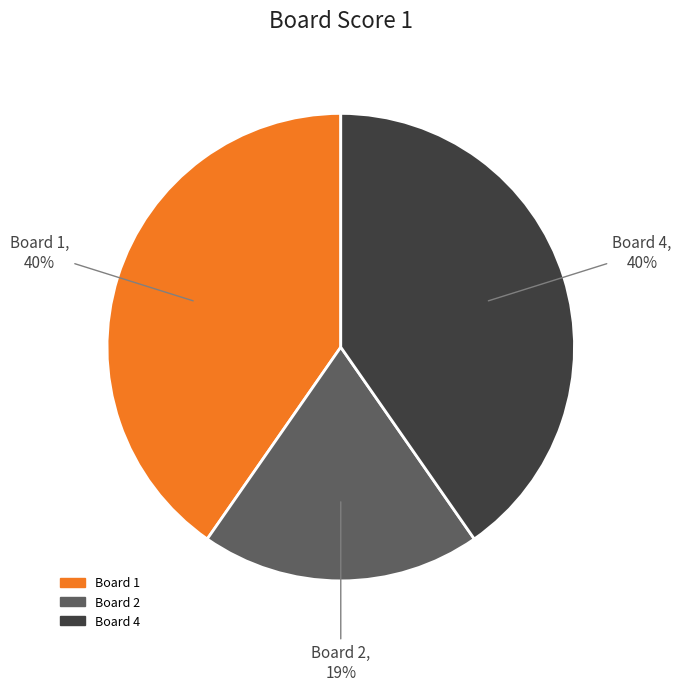

Is there a majority slice in this chart?

No